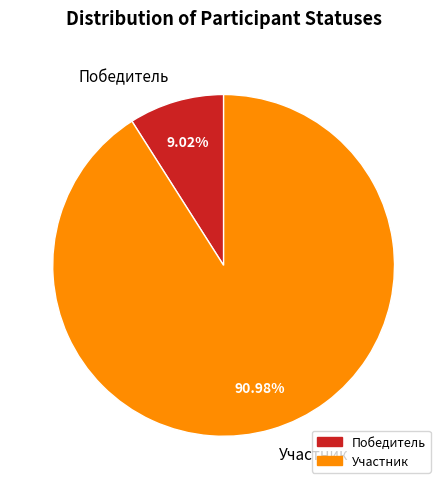

Between Победитель and Участник, which is larger?

Участник